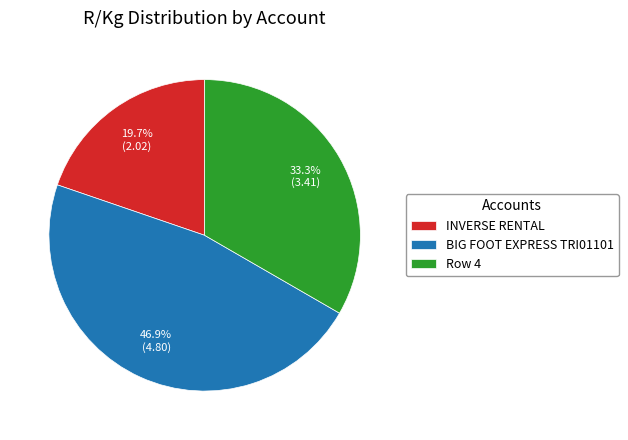

True or false: Row 4 accounts for 33% of the total.

True